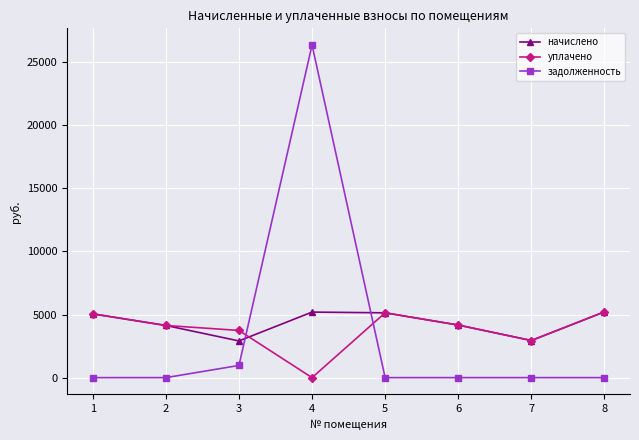

After their last crossing, which series has the higher values: задолженность or уплачено?

уплачено